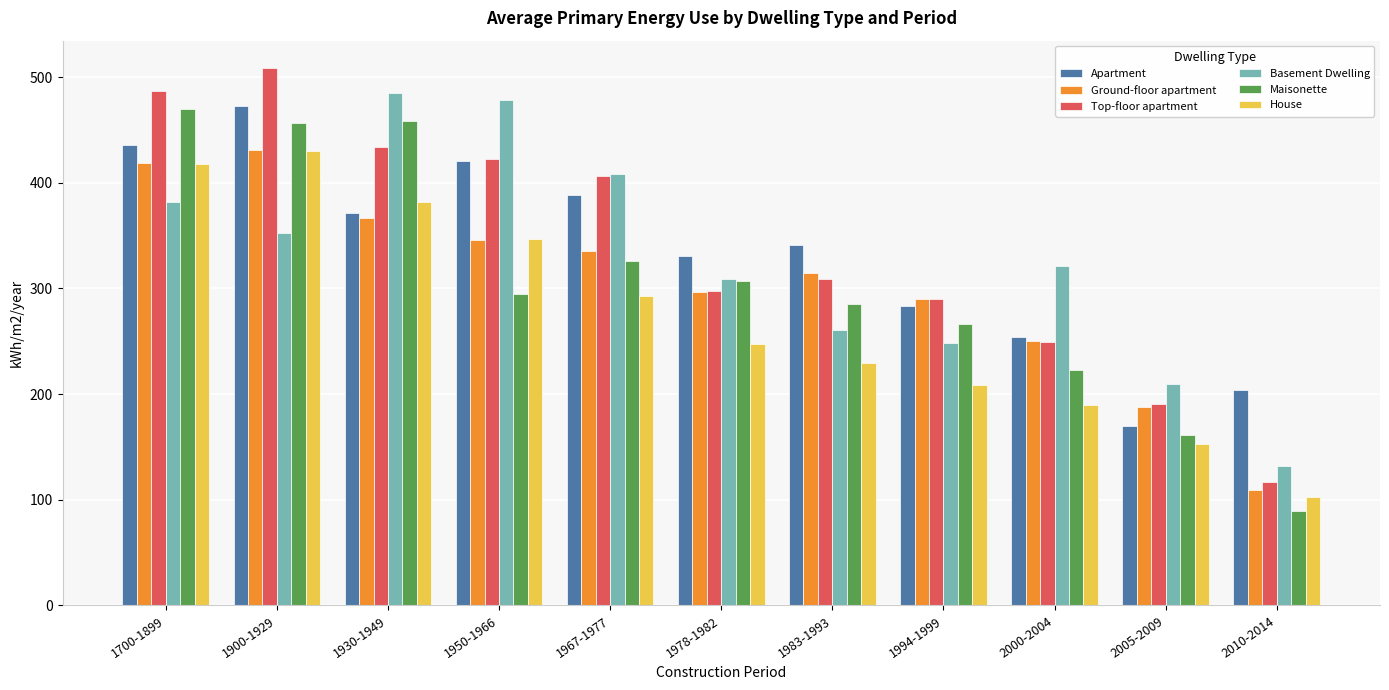

Is it true that Apartment equals 55 at 2000-2004?

False